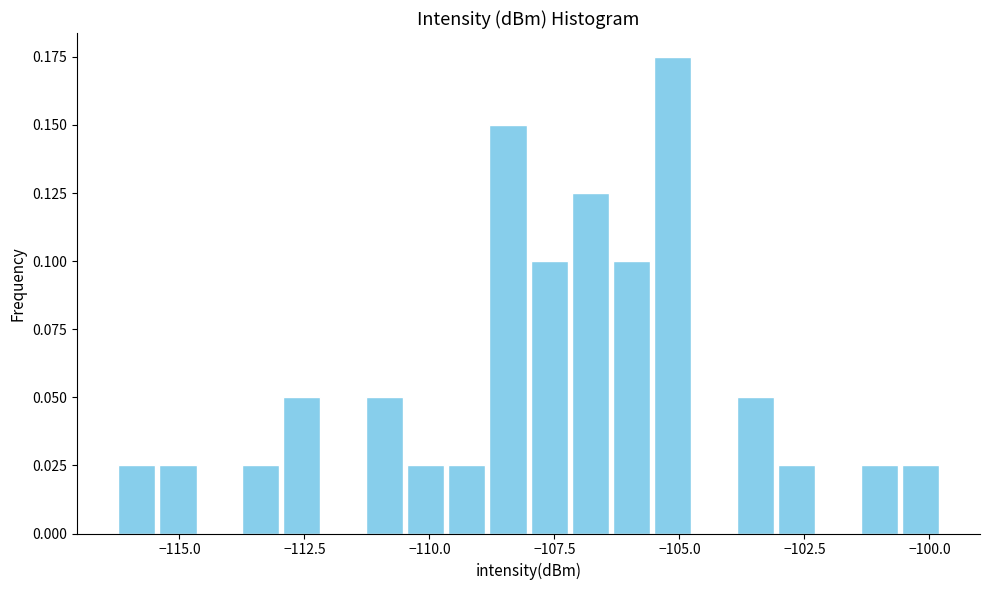

Read against the x-axis, roughly where is the centre of the tallest bar?

-105.0